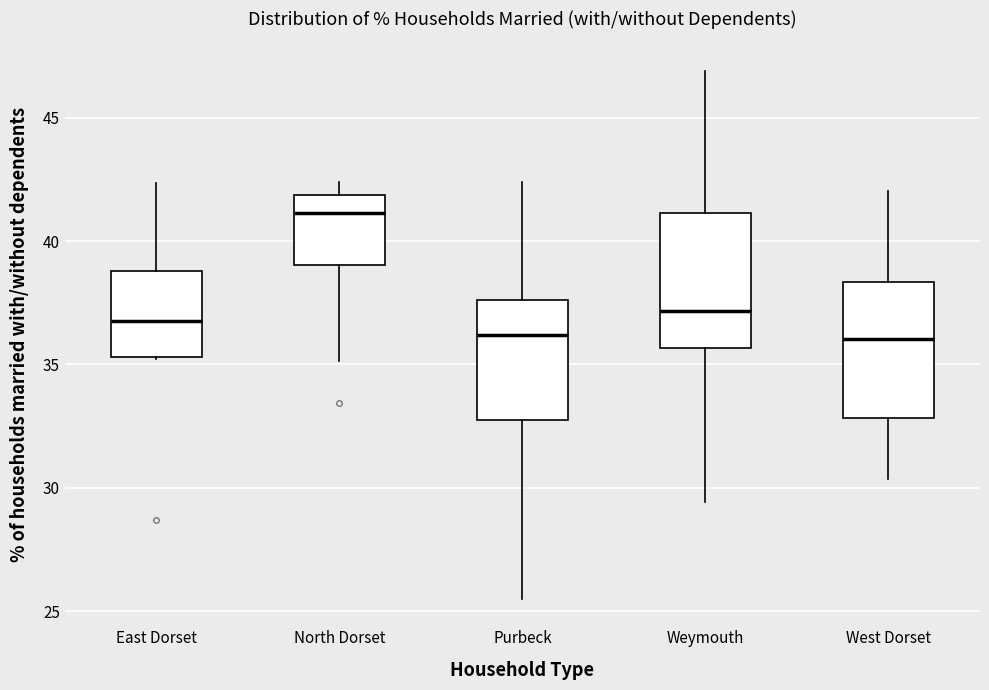

Where is the lower edge of the box for West Dorset on the y-axis? The values are not printed on the chart, so give them approximately, as read against the axis.

33.0